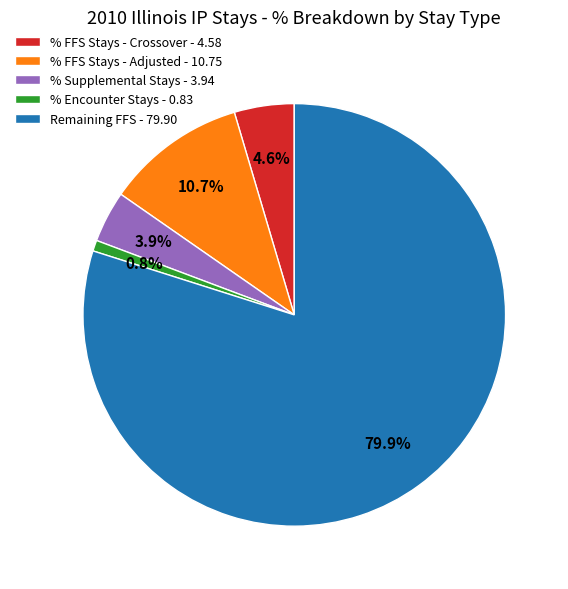

To the nearest percent, what is the average slice percentage?

20%